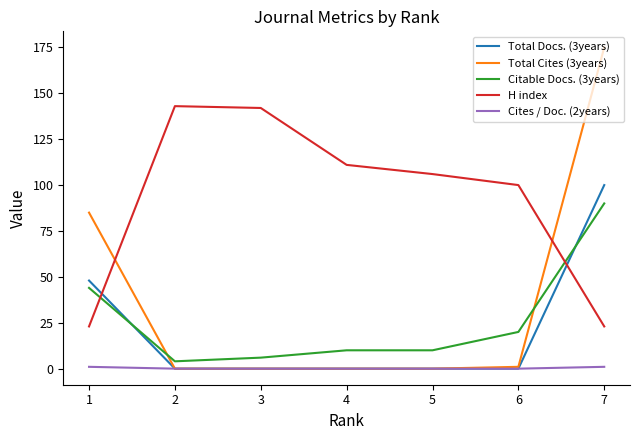

List the series in order of their peak value, highest first.

Total Cites (3years), H index, Total Docs. (3years), Citable Docs. (3years), Cites / Doc. (2years)